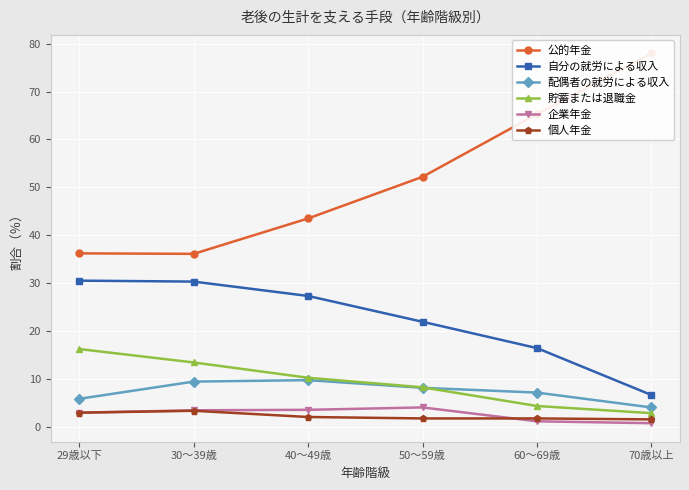

What is the value of the 公的年金 point at the 1st from the left?

36.2